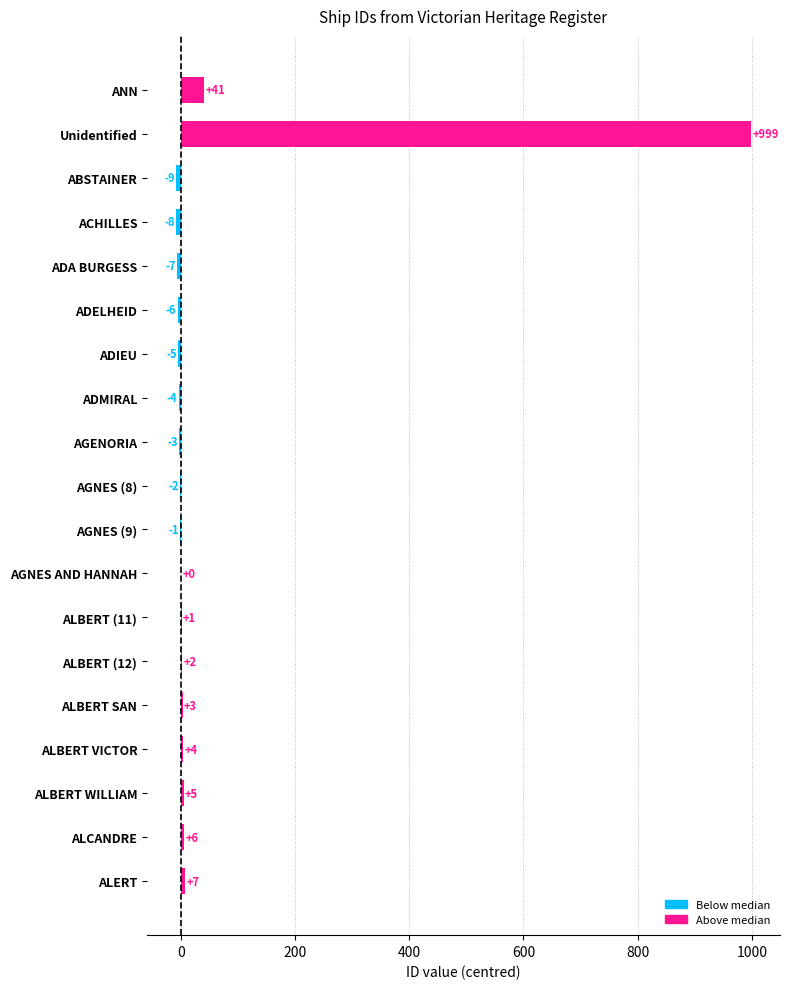

Reading top to bottom, what are all the values shown in this chart?

ANN=41	Unidentified=999	ABSTAINER=-9	ACHILLES=-8	ADA BURGESS=-7	ADELHEID=-6	ADIEU=-5	ADMIRAL=-4	AGENORIA=-3	AGNES (8)=-2	AGNES (9)=-1	AGNES AND HANNAH=0	ALBERT (11)=1	ALBERT (12)=2	ALBERT SAN=3	ALBERT VICTOR=4	ALBERT WILLIAM=5	ALCANDRE=6	ALERT=7